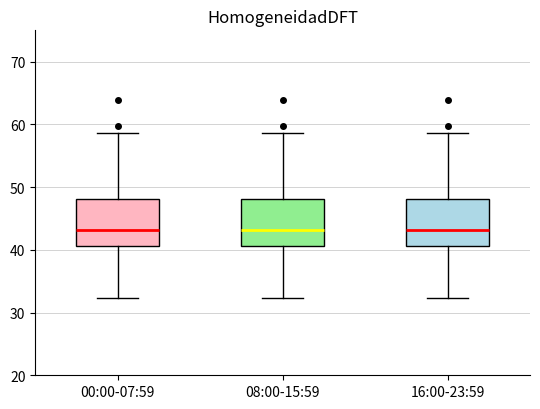

Reading left to right, read every box against the y-axis: the position of its median line, the range the box covers, and the ends of its whiskers. The values are not printed on the chart, so give them approximately, as read against the axis.

00:00-07:59: median 43, box 41 to 48, whiskers 32 to 59
08:00-15:59: median 43, box 41 to 48, whiskers 32 to 59
16:00-23:59: median 43, box 41 to 48, whiskers 32 to 59